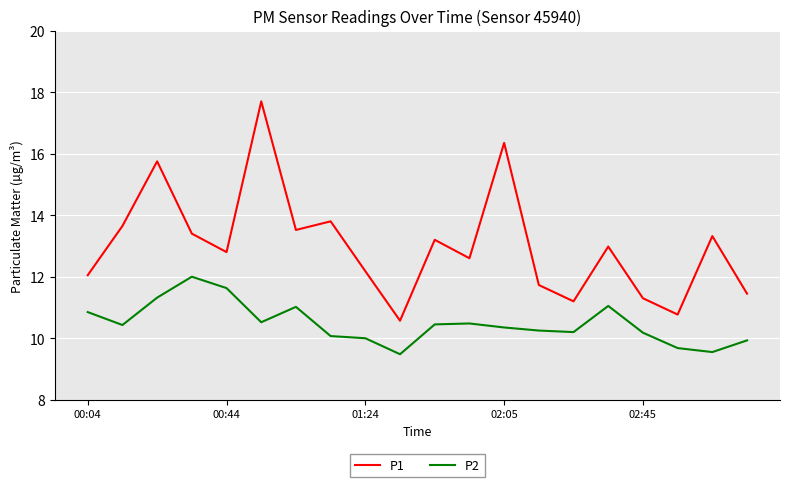

Which series has the largest total across all categories?

P1